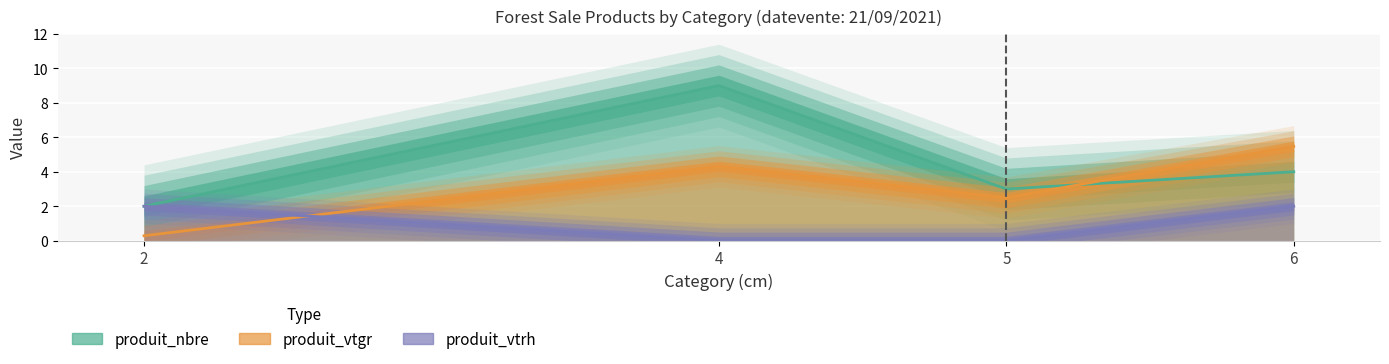

What is the spread (max minus min) of values at 6?

3.5